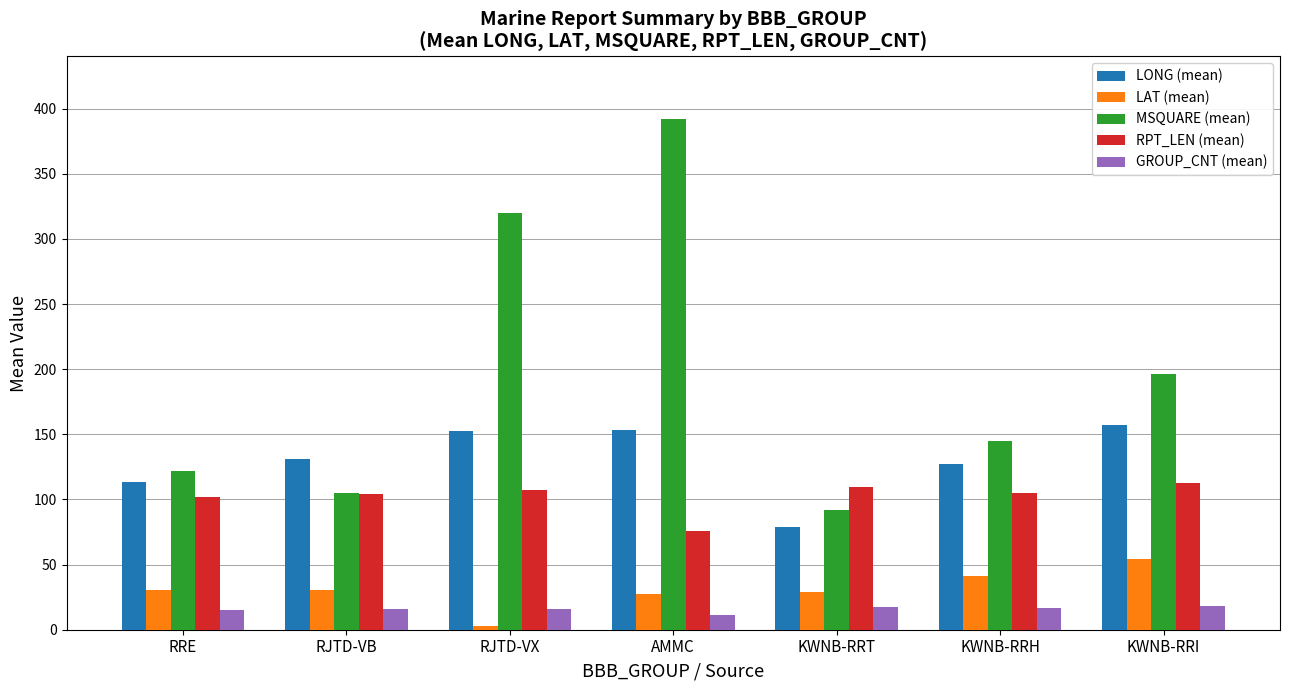

Is the value of LONG (mean) at RJTD-VB greater than the value of GROUP_CNT (mean) at KWNB-RRI?

Yes